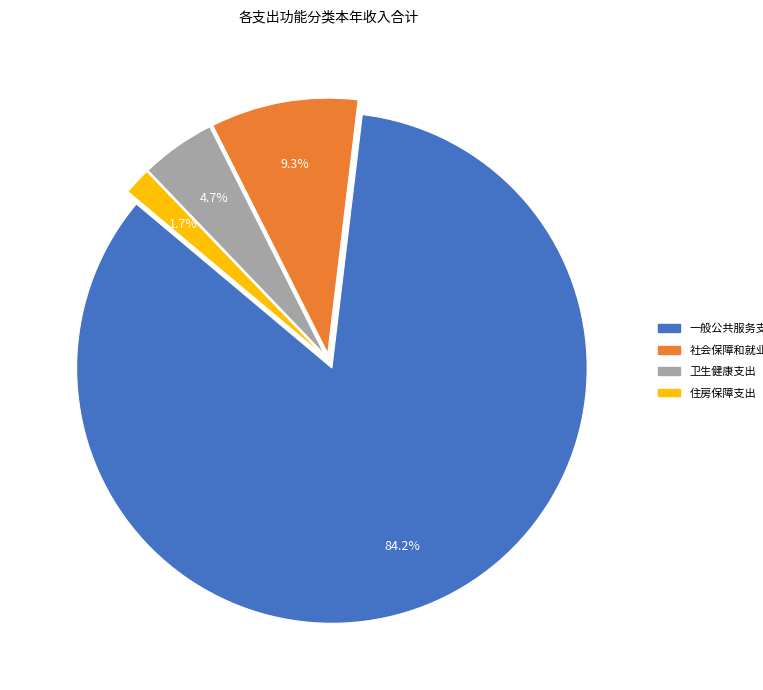

What percentage is the 社会保障和就业支出 slice, to the nearest percent?

9%